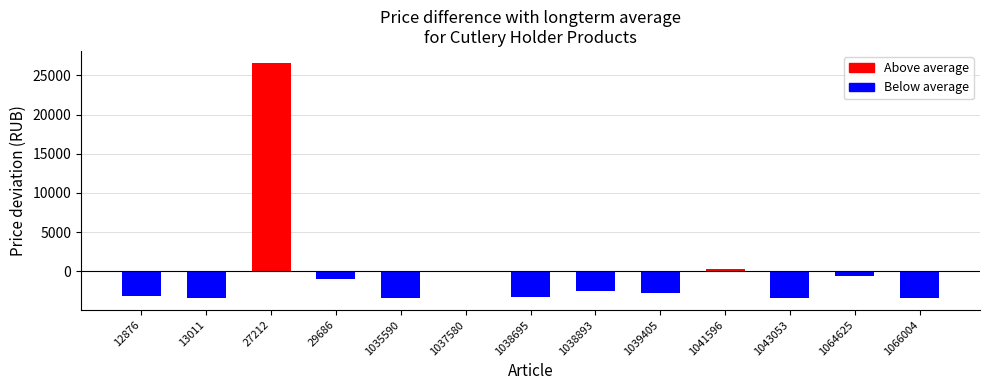

Which series has the largest range (max minus min)?

Above average